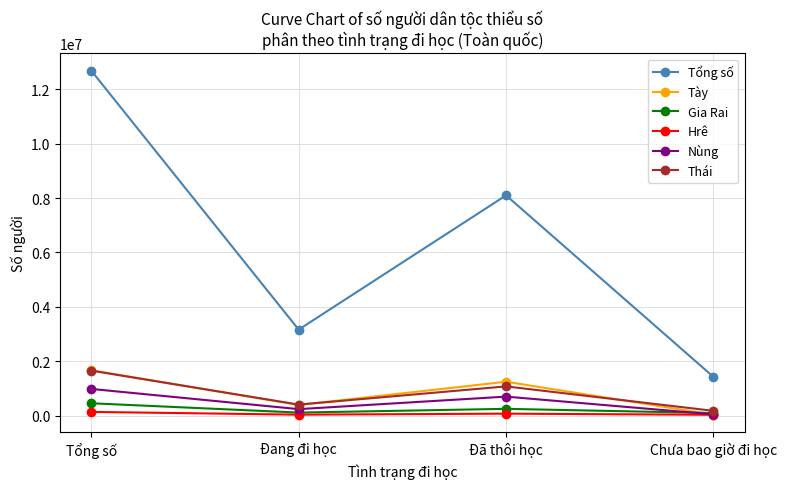

Does the chart display data point markers on the line(s)?

Yes